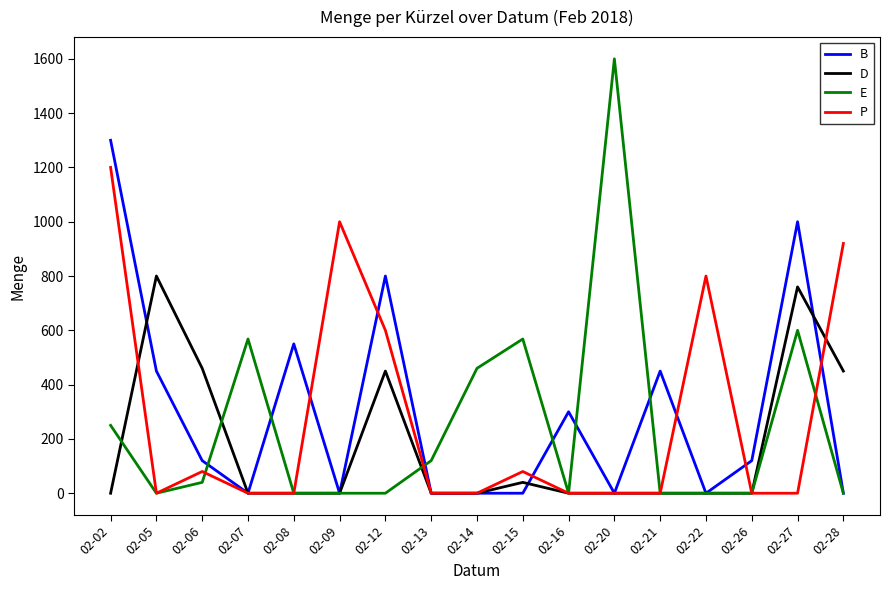

Which series has the largest range (max minus min)?

E